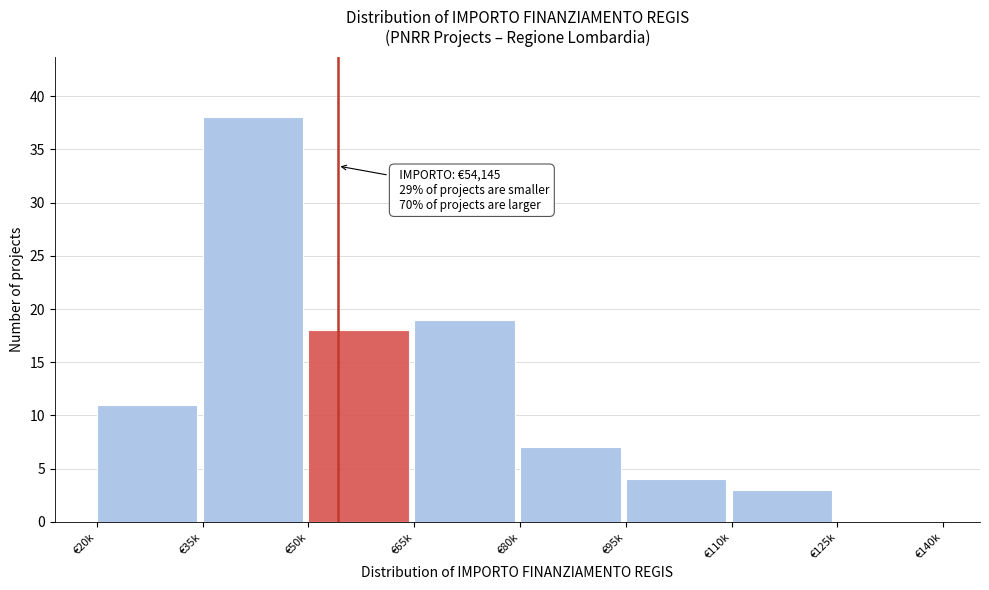

Reading right to left, transcribe all the data shown in this chart.

€125k=0	€110k=3	€95k=4	€80k=7	€65k=19	€50k=18	€35k=38	€20k=11